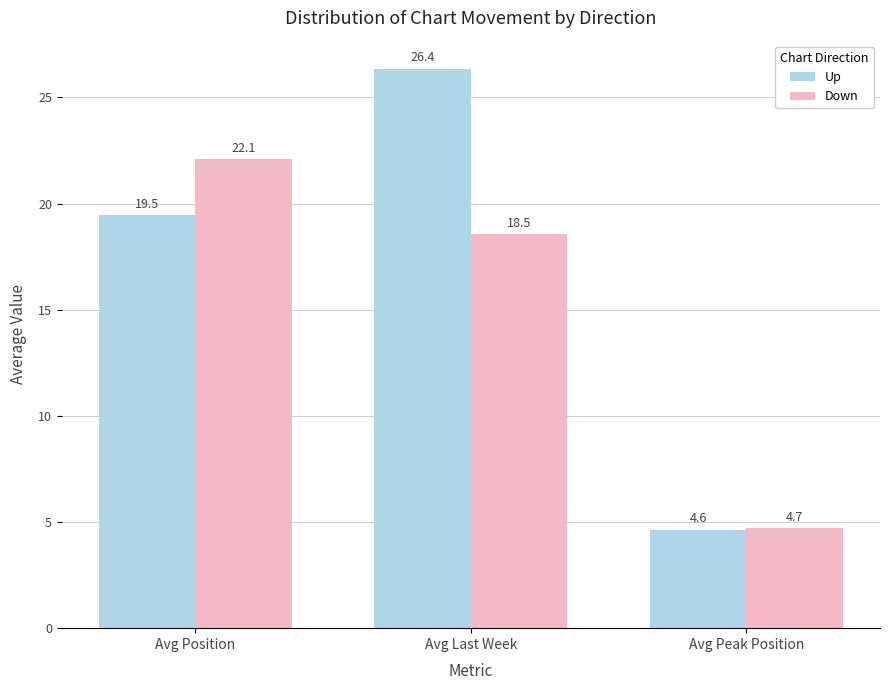

What is the maximum value for Up?

26.4